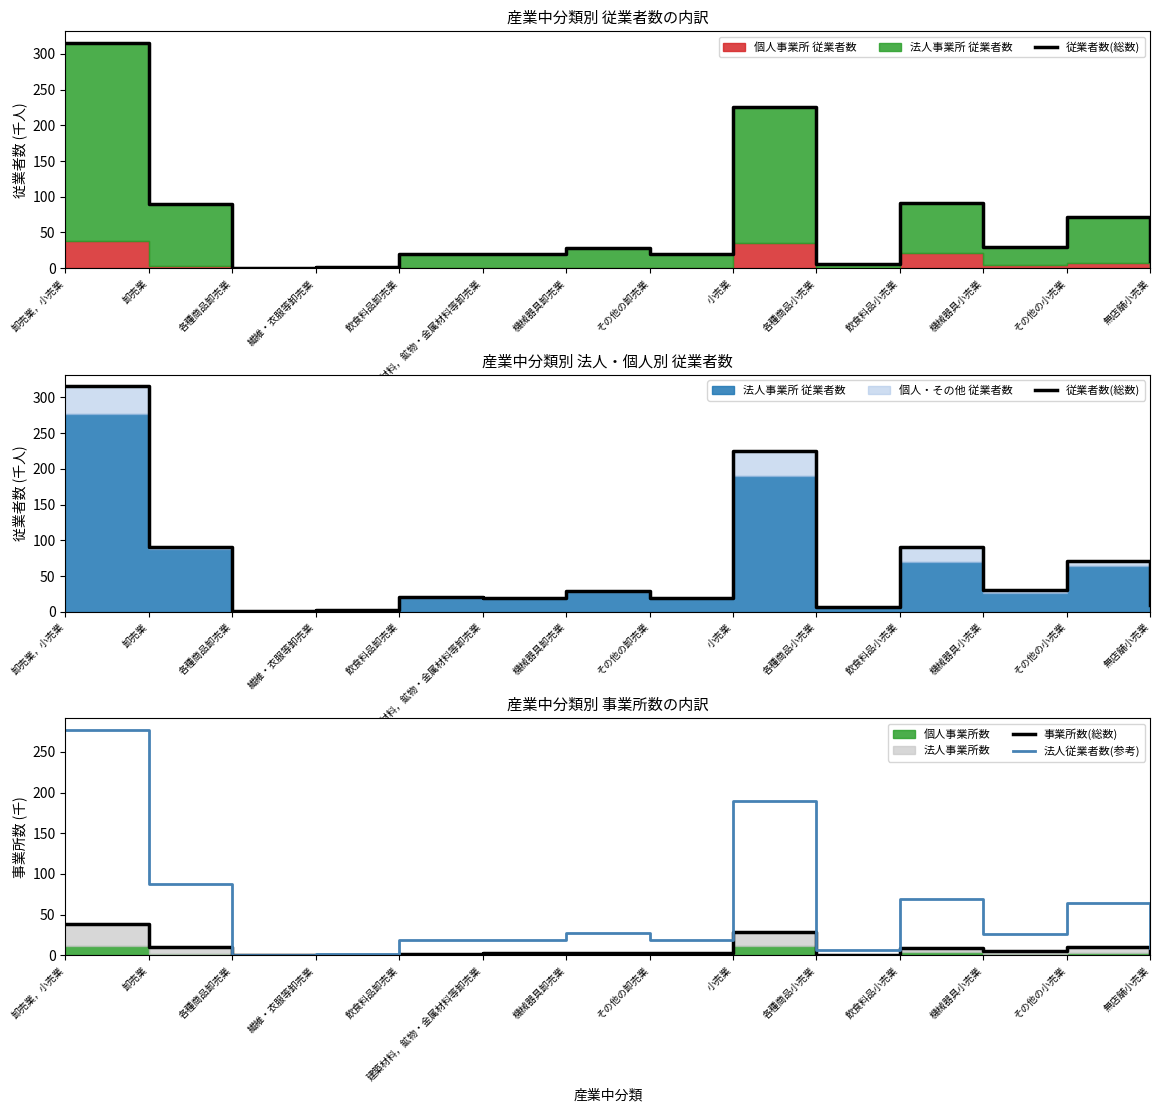

What is the label of the 6th point from the right?

小売業